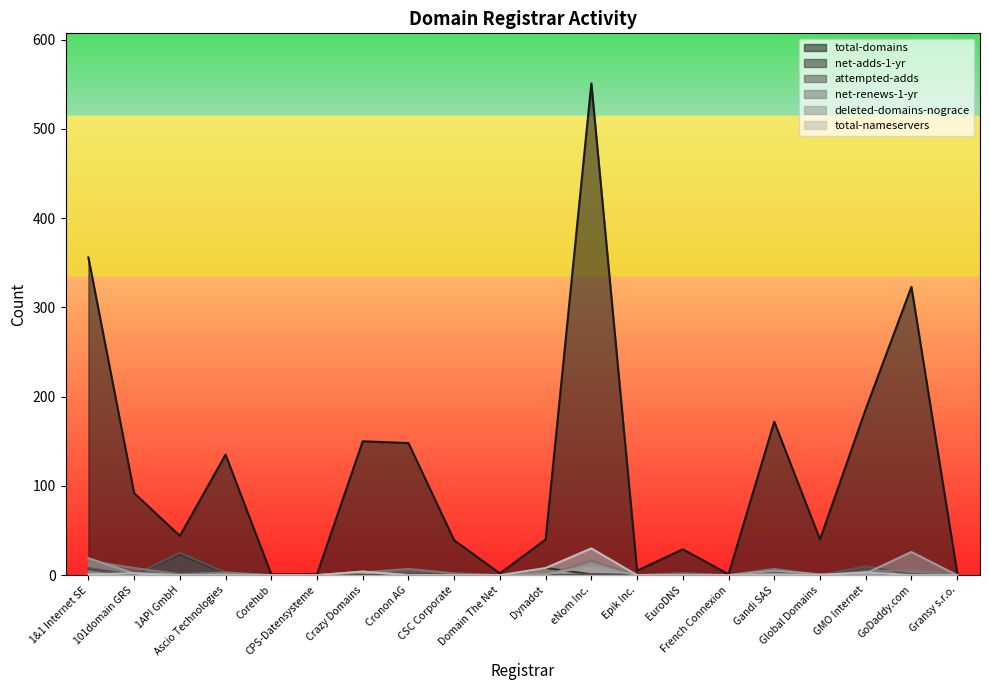

List the series in order of their peak value, highest first.

total-domains, total-nameservers, deleted-domains-nograce, attempted-adds, net-adds-1-yr, net-renews-1-yr